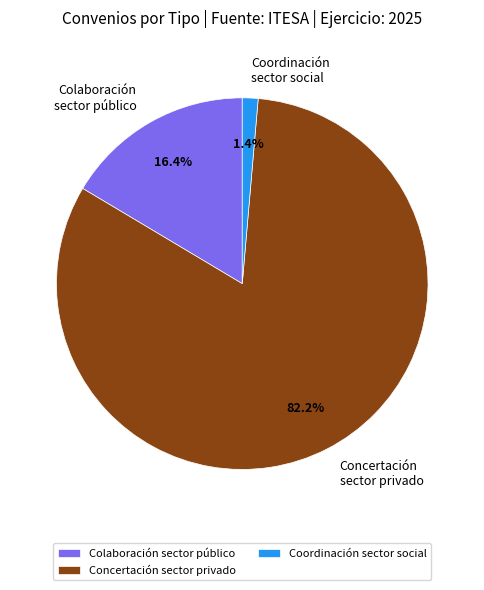

To the nearest percent, what is the difference between the largest and smallest slice percentages?

81%